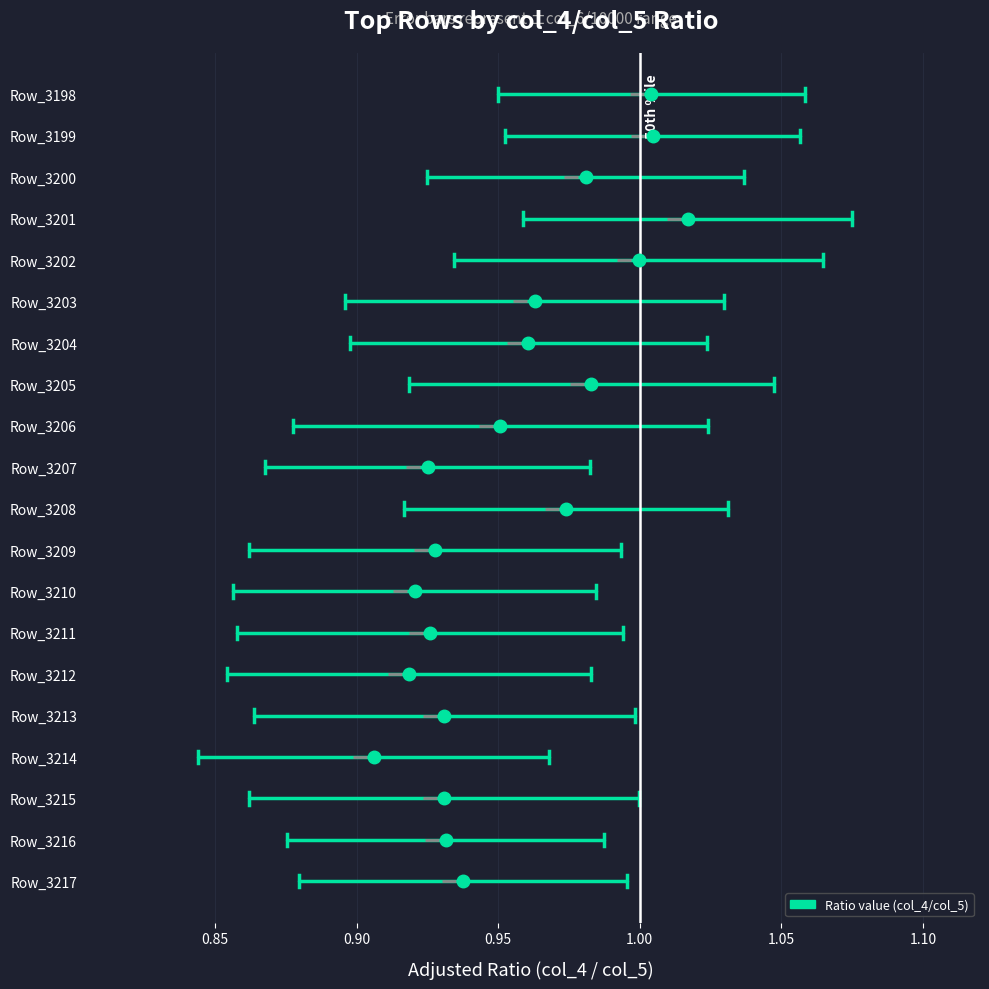

Is it true that the value at 1.00 is 0?

False